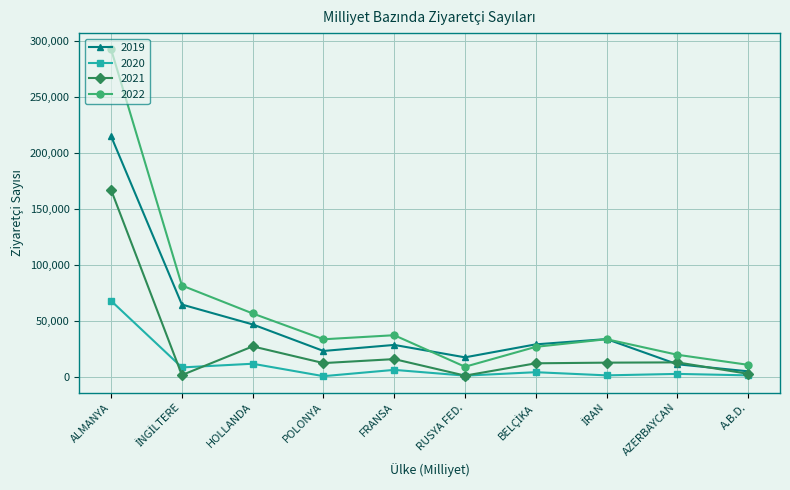

Which category has the highest value in the 2021 series?

ALMANYA